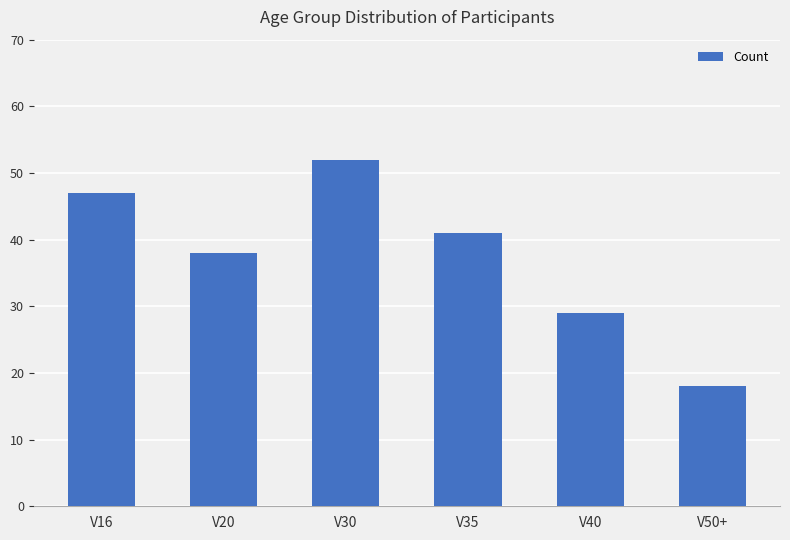

How many bars are there in total?

6